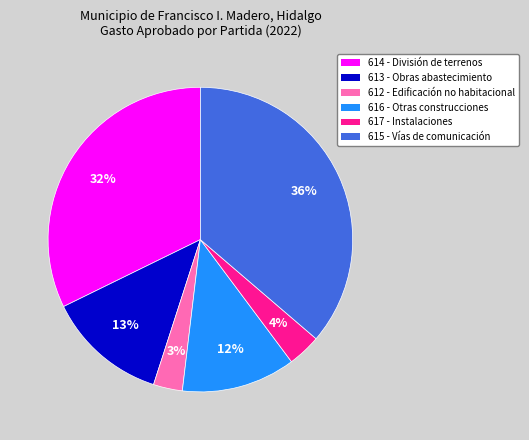

How many segments does this pie chart have?

6